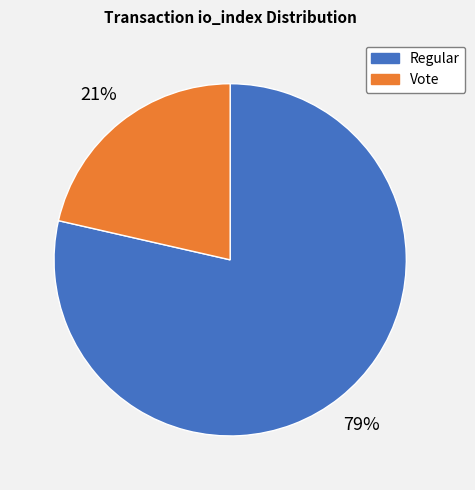

What is the smallest slice in the pie chart?

Vote